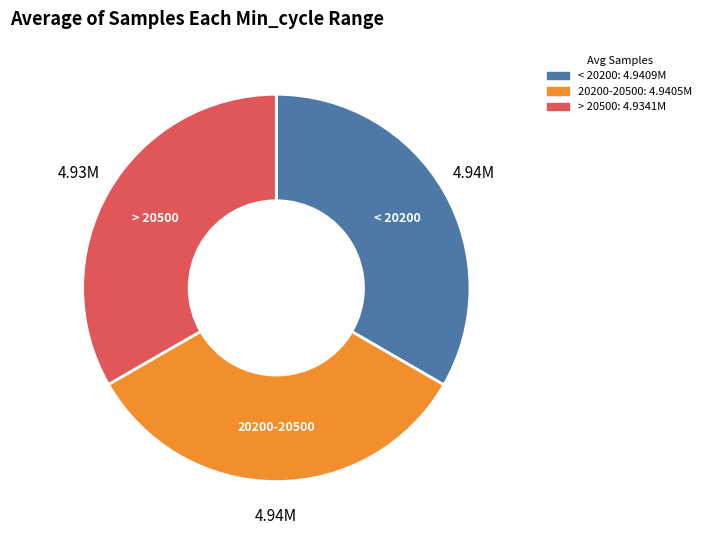

Does any single category account for the majority?

No